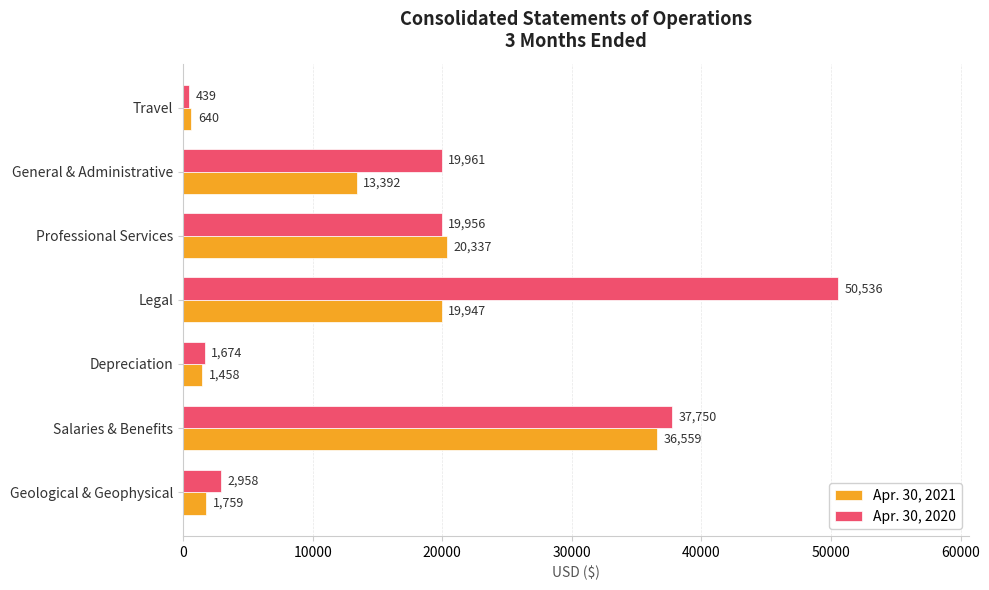

Is it true that Apr. 30, 2021 equals 26943 at Professional Services?

False